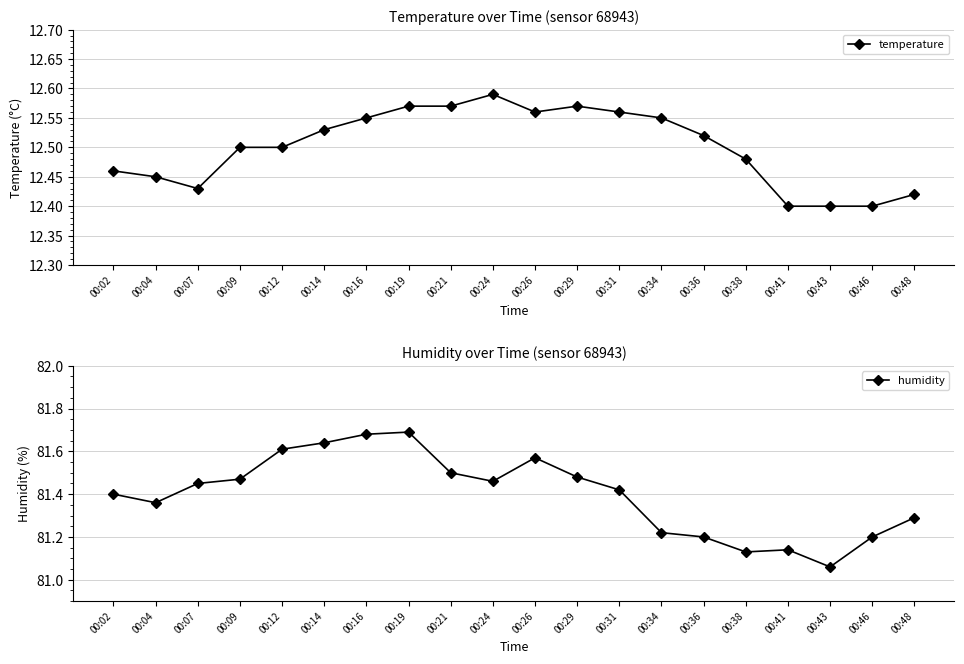

At which label is temperature closest to 12?

00:41